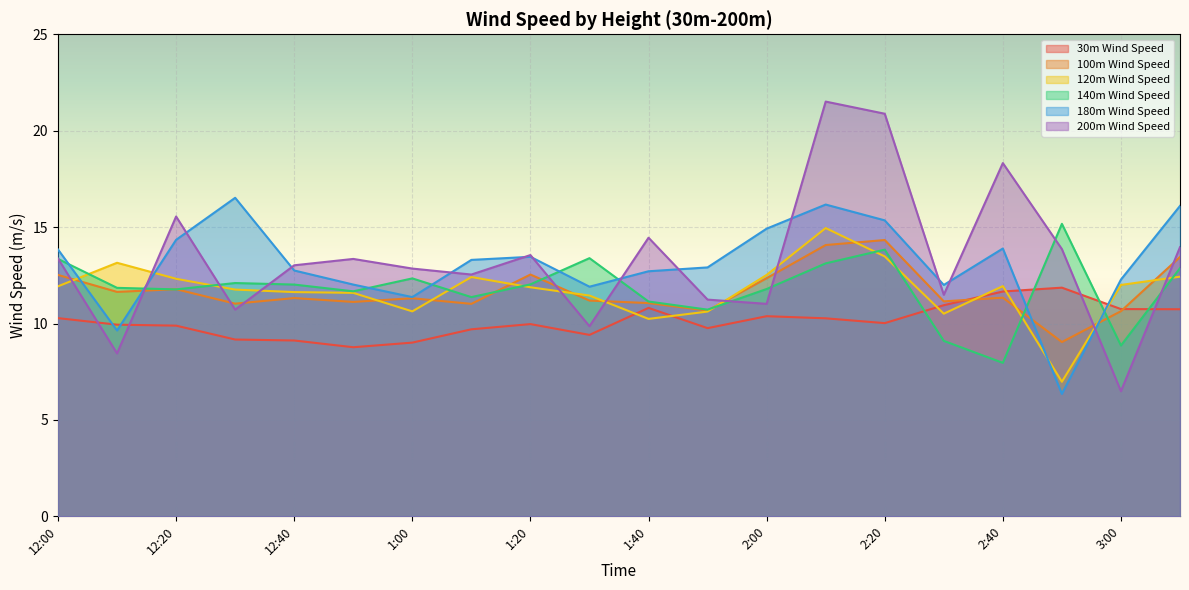

Between which two adjacent categories do 180m Wind Speed and 200m Wind Speed first intersect?

12:10 and 12:20